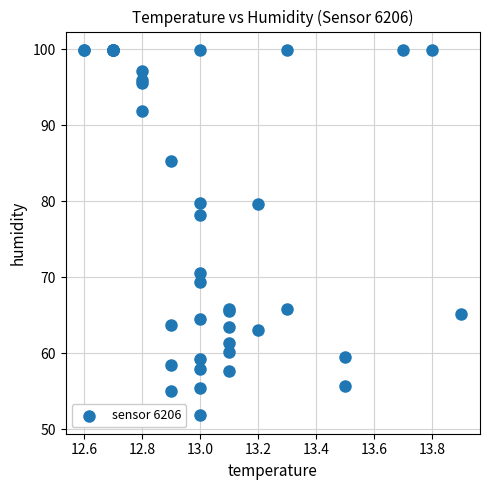

What Y value in the scatter plot is closest to 75?

78.2